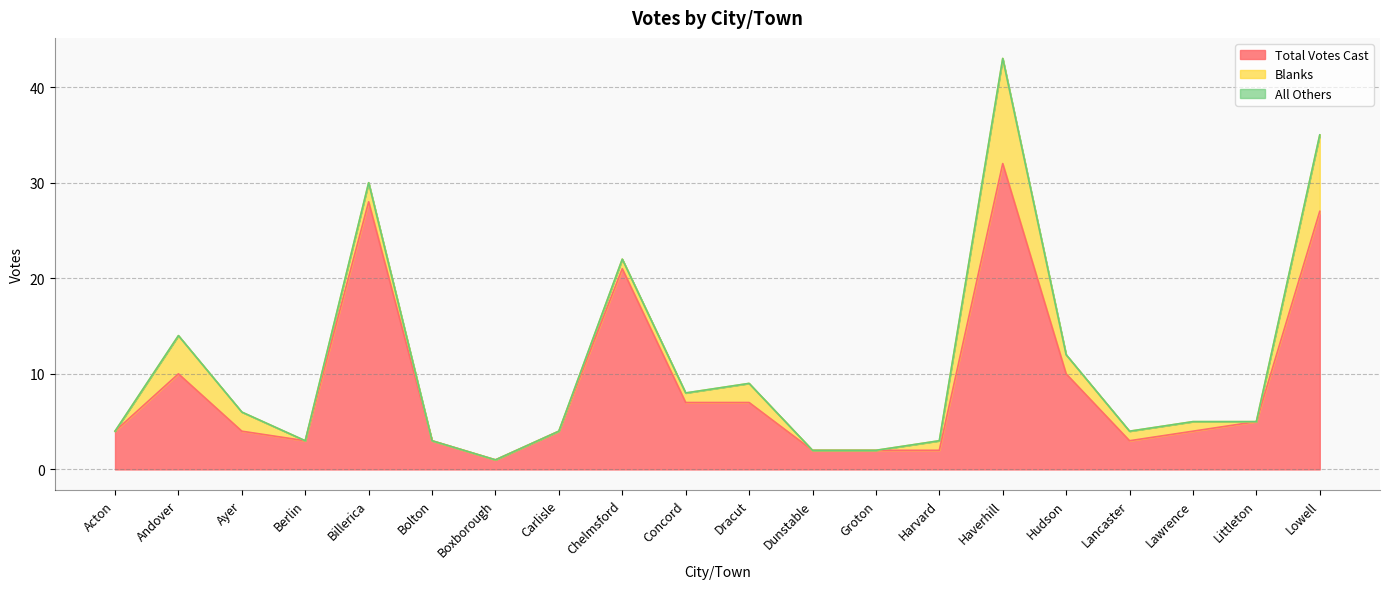

Which series has the widest spread of values?

Total Votes Cast